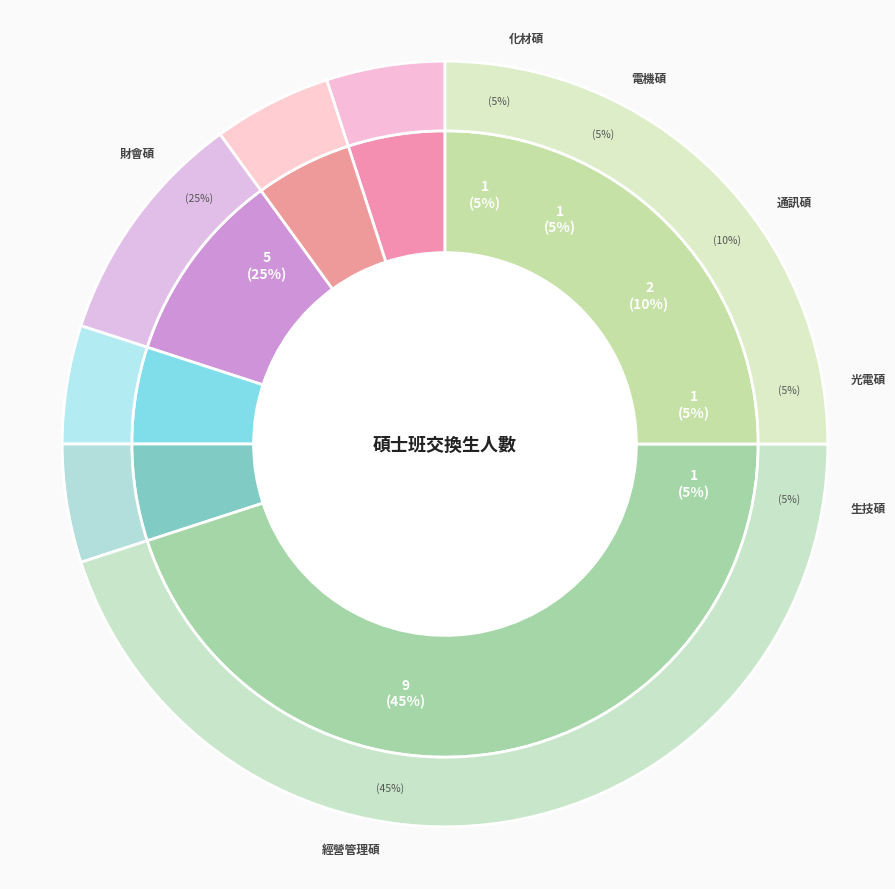

Does any single category account for the majority?

No